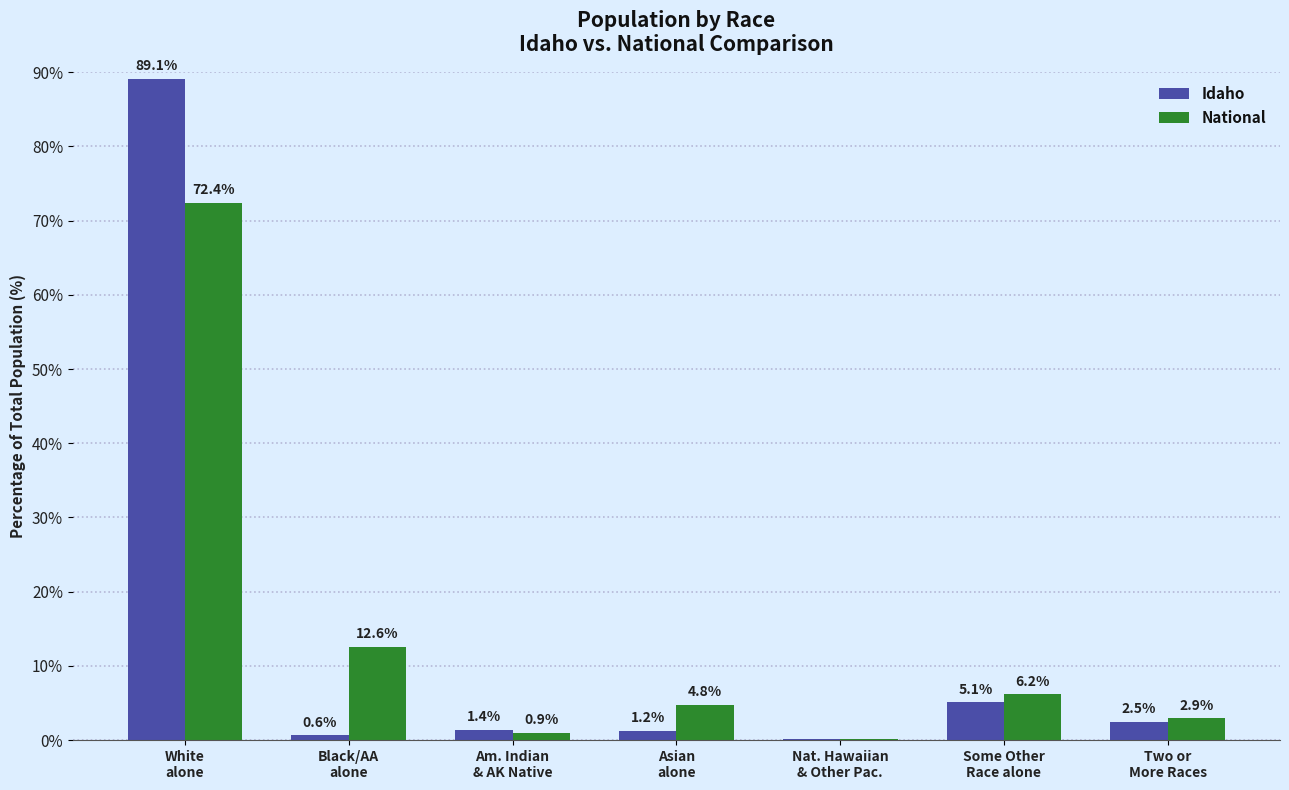

What is the greatest value displayed?

89.1